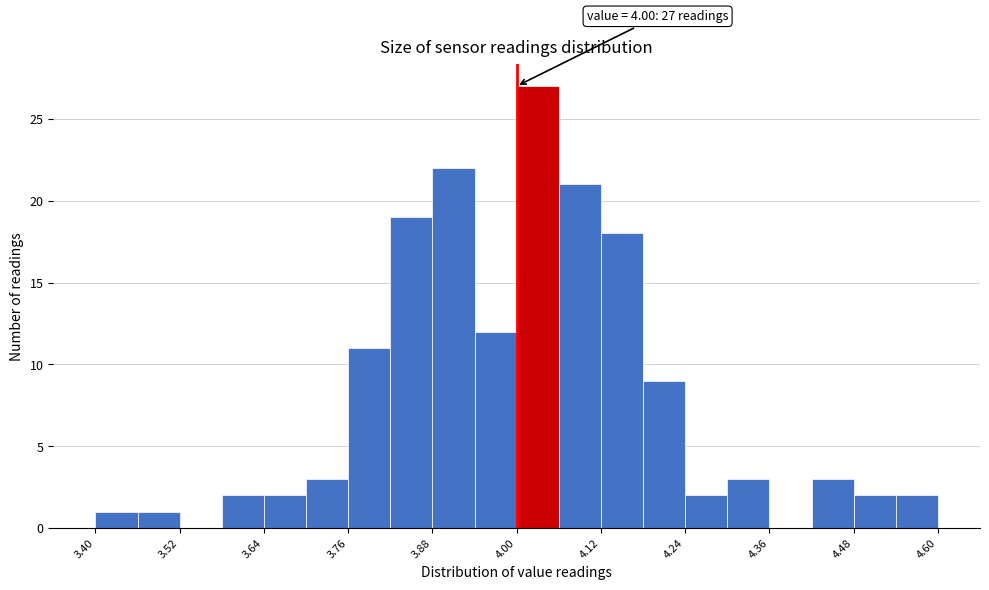

Around what value on the x-axis is the tallest bar? Give the approximate position of its centre, as read against the axis.

4.04